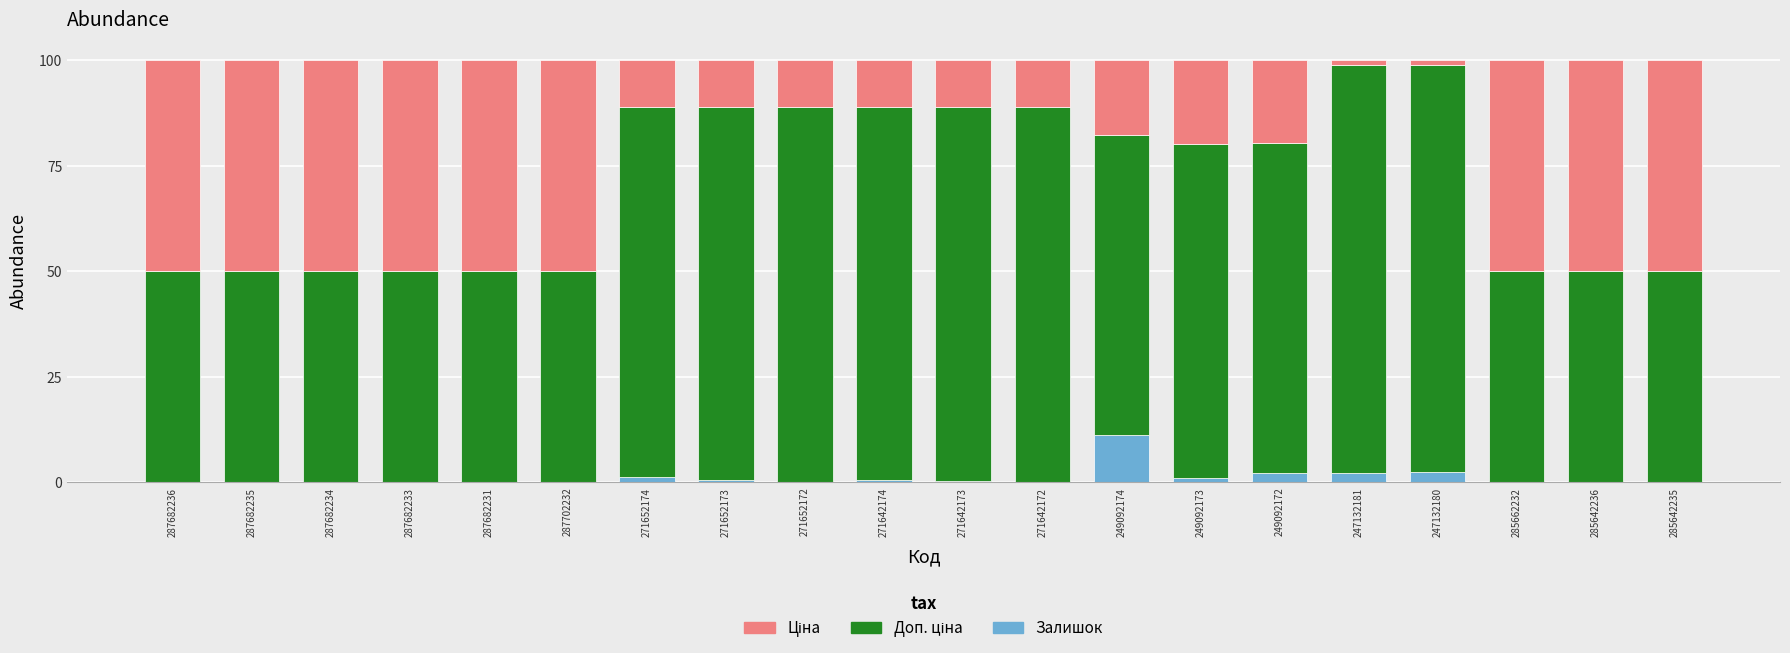

Is it true that Залишок equals -5.2 at 287682233?

False